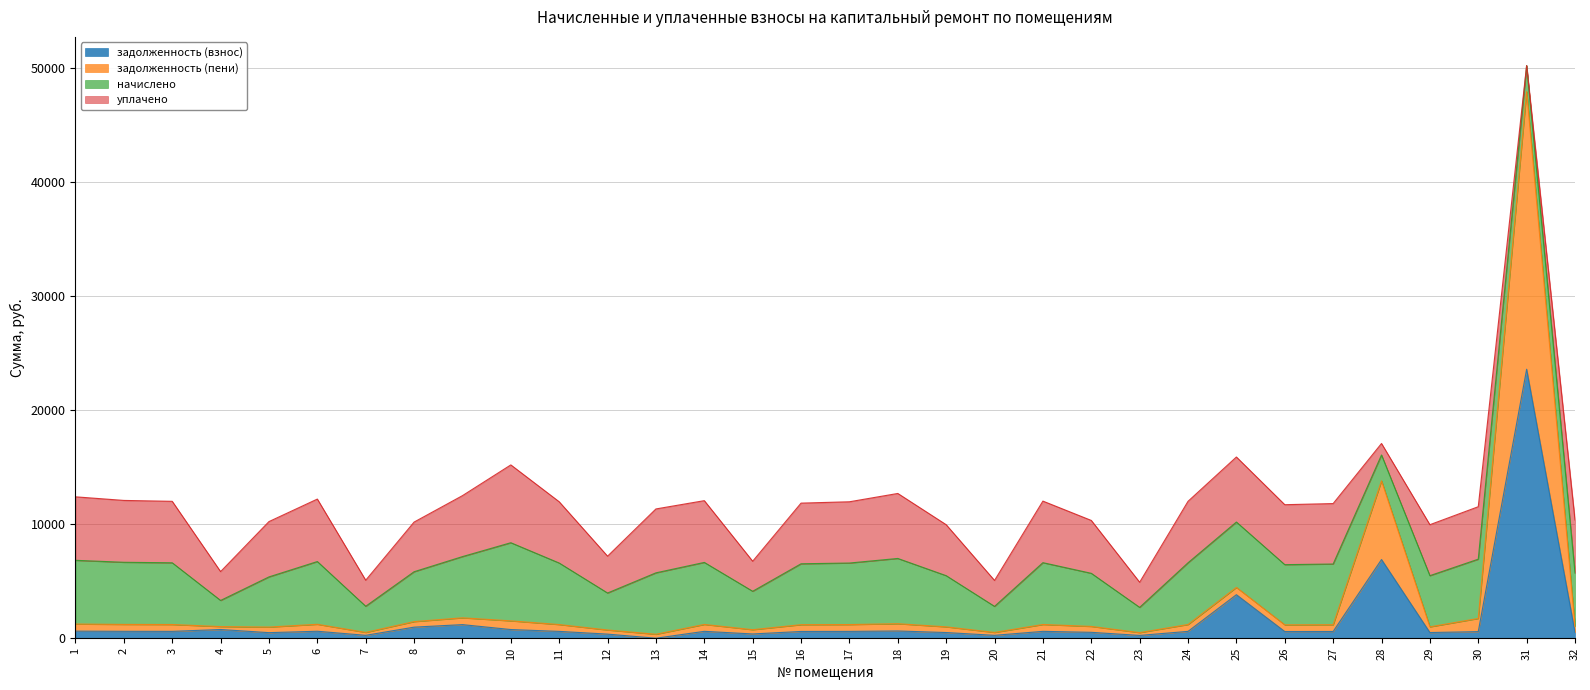

How many data points does each series have?

32